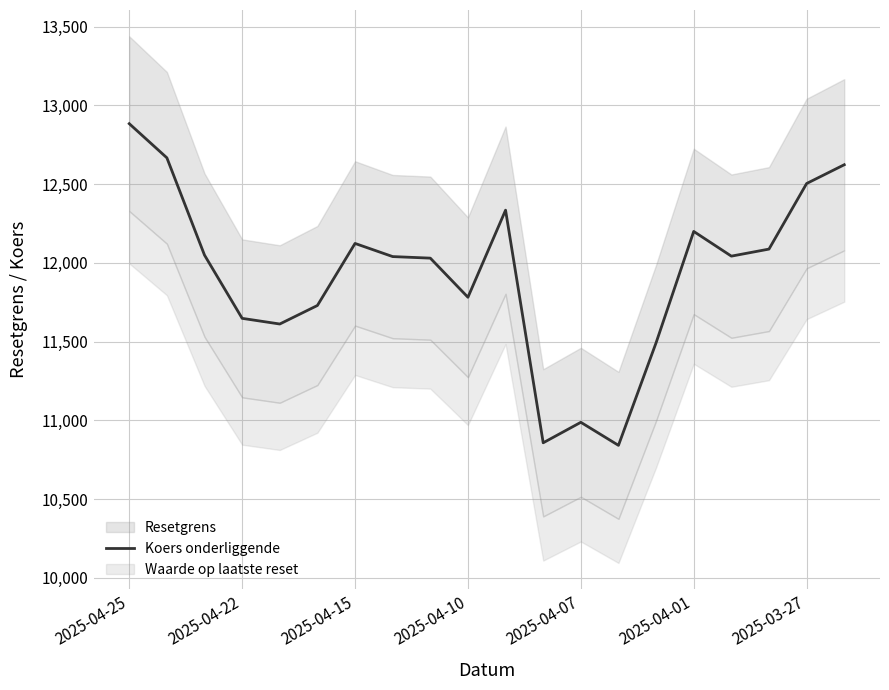

How many points are higher than both their immediate neighbors (excluding endpoints)?

4